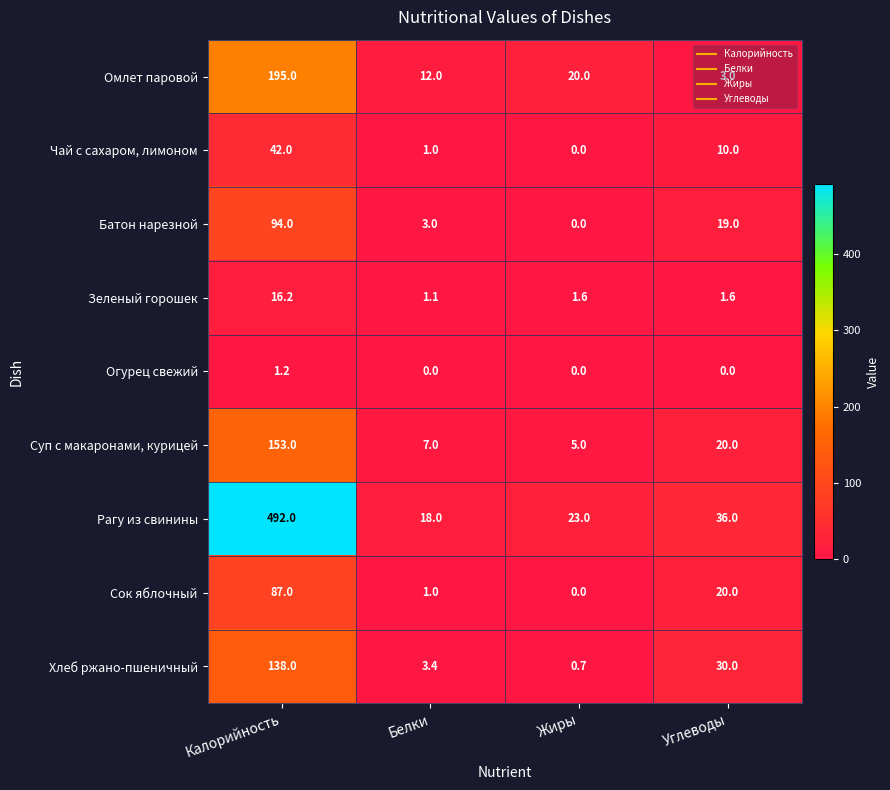

Where does the Чай с сахаром, лимоном series first go above 10?

Калорийность